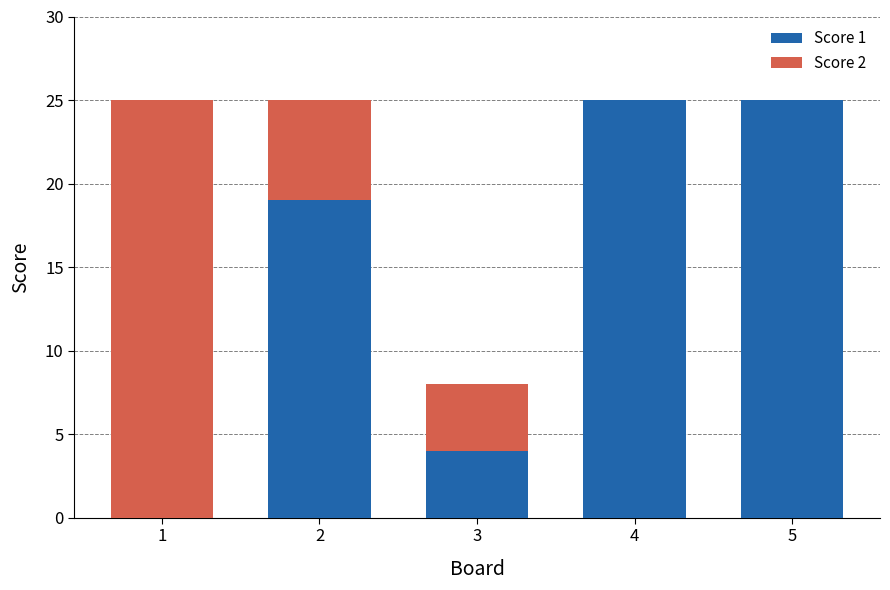

What is the total value across all series at 5?

25